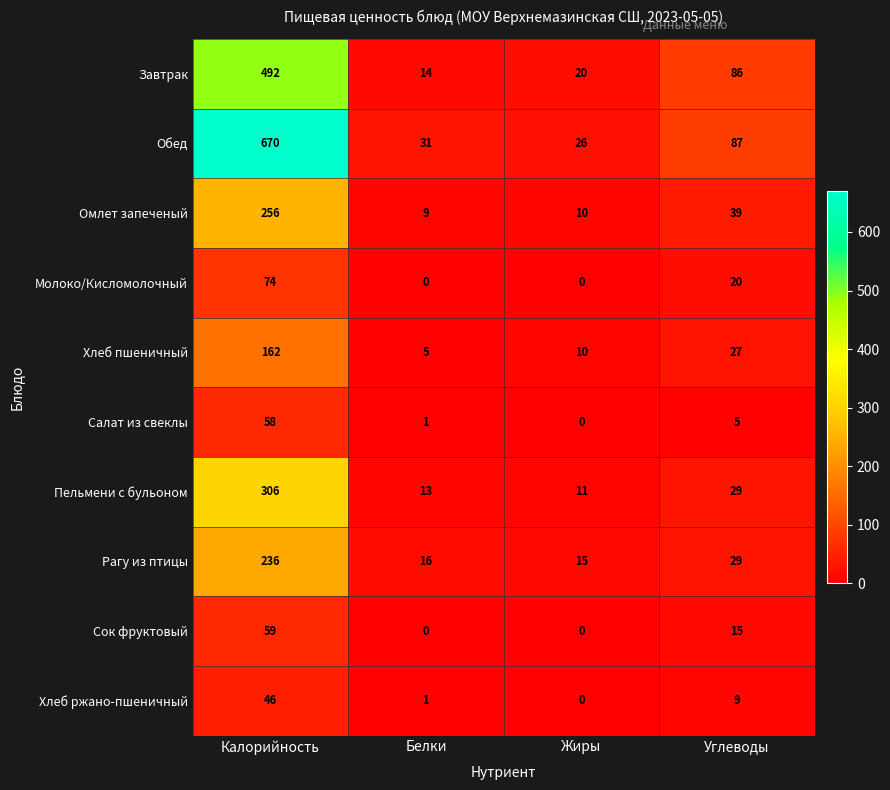

Which series has the largest range (max minus min)?

Обед